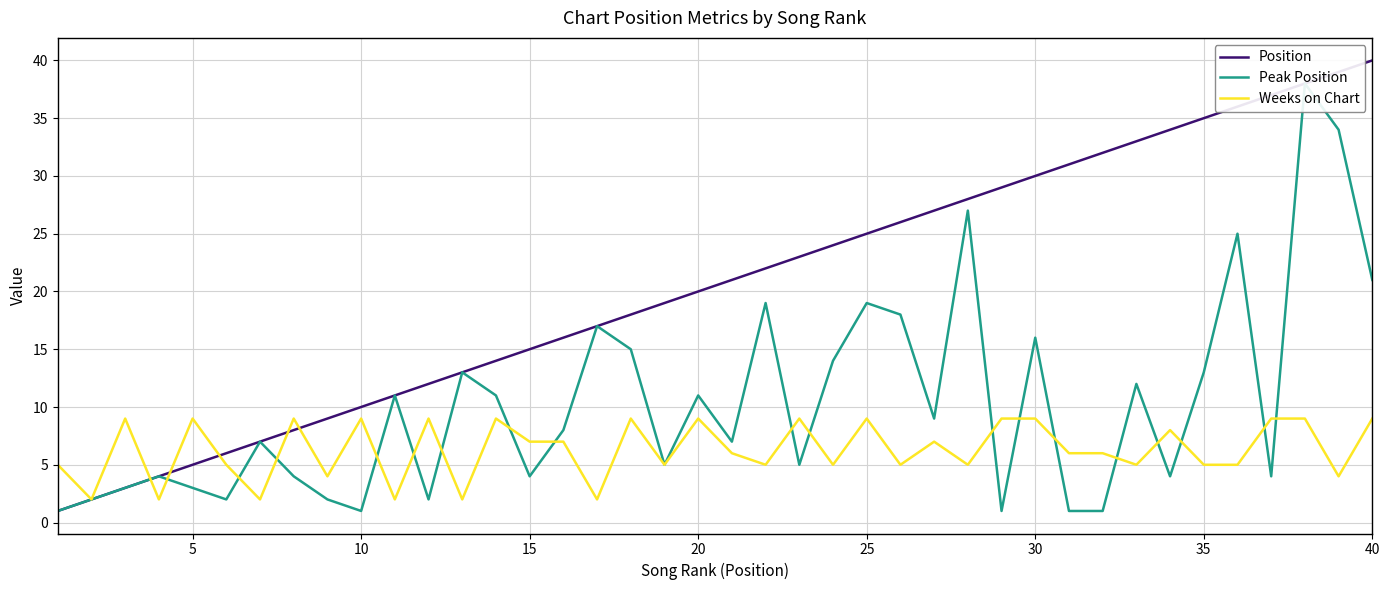

How many times do Peak Position and Weeks on Chart cross each other?

19